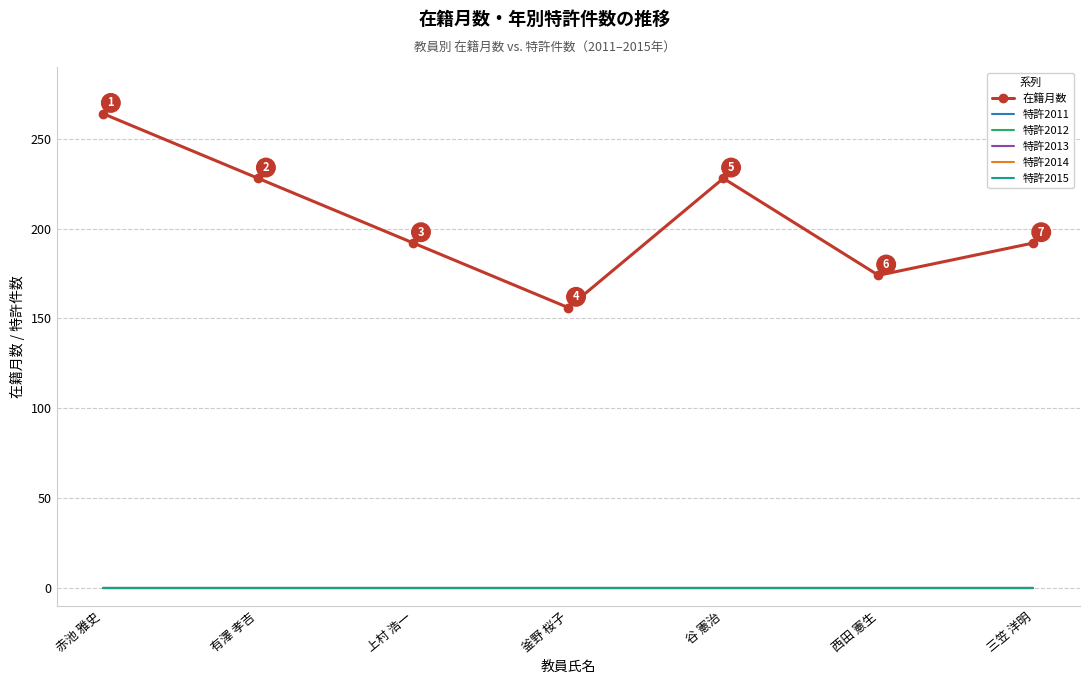

At how many categories does at least one series exceed 179?

5